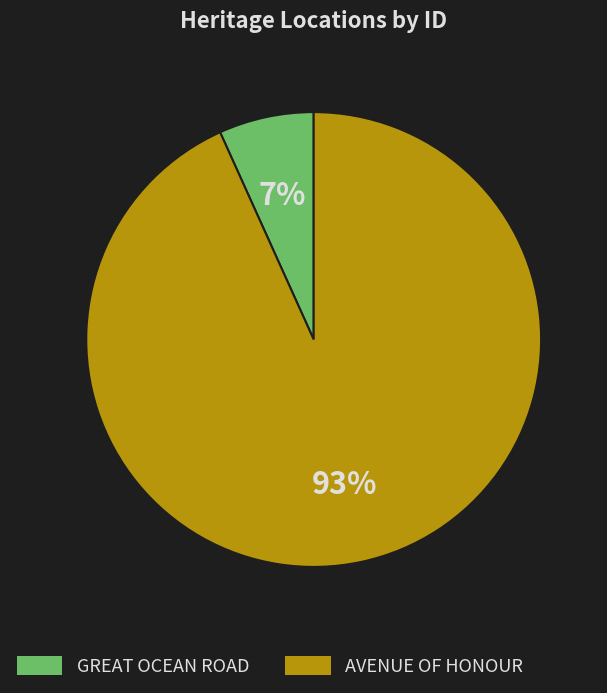

How many segments does this pie chart have?

2